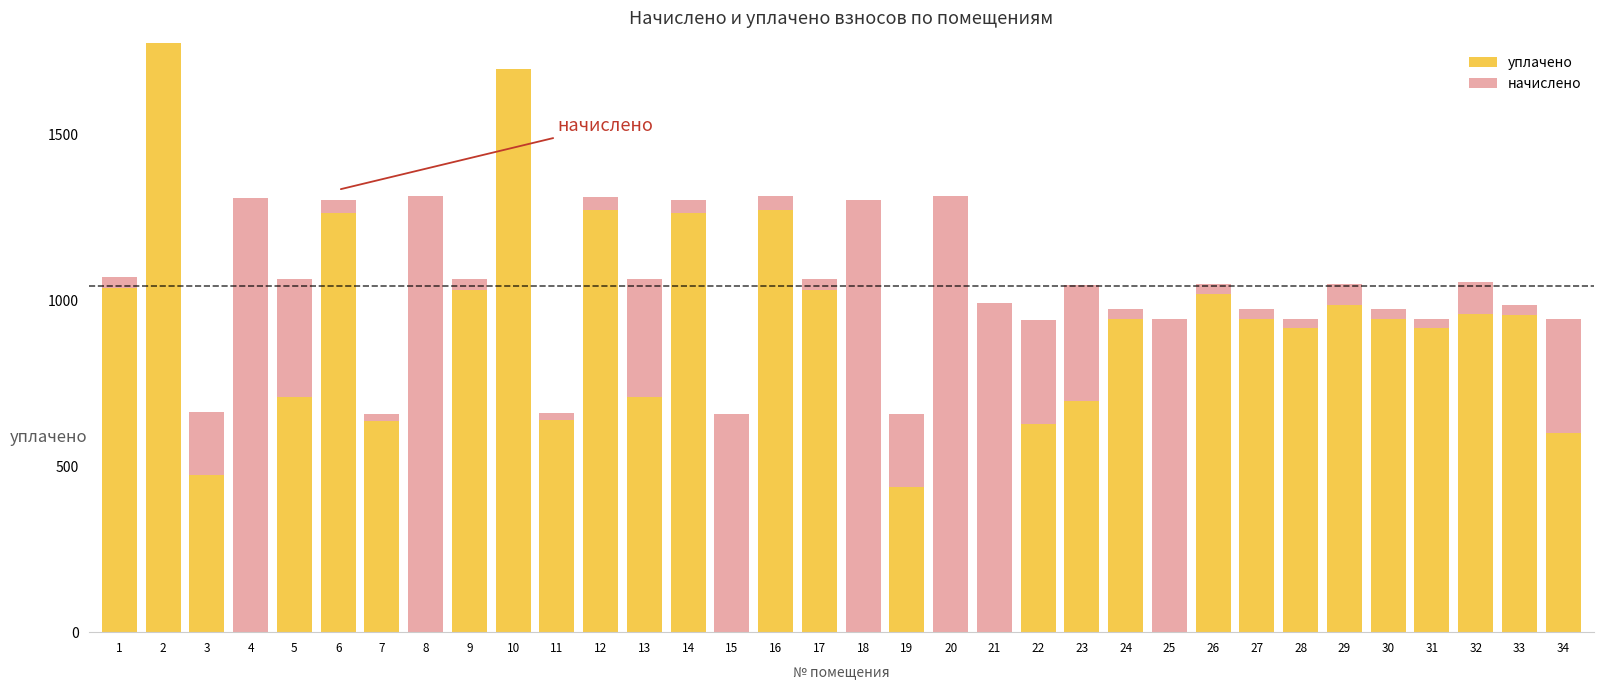

Between 14 and 13, which is larger?

14